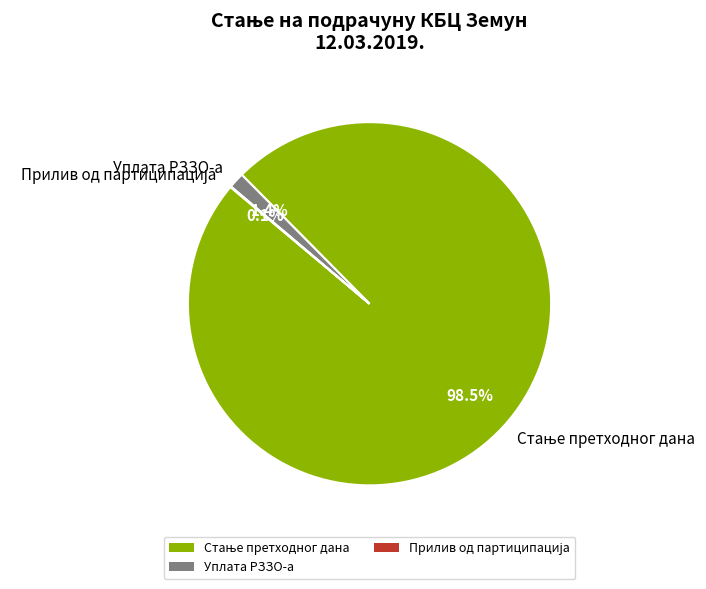

What portion of the pie excludes Уплата РЗЗО-а?

98.6%